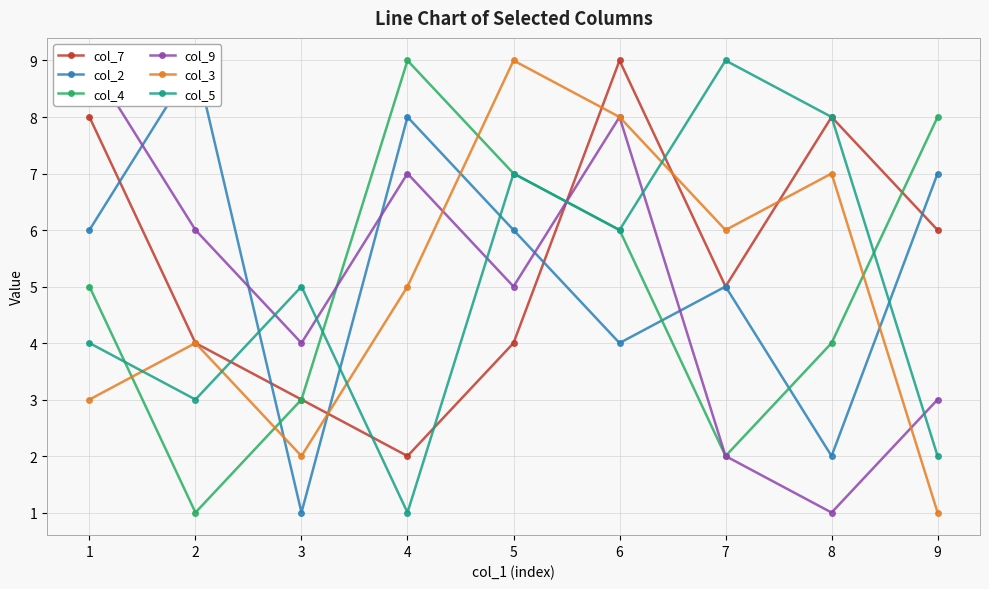

Is it true that col_5 equals 1 at 4?

False